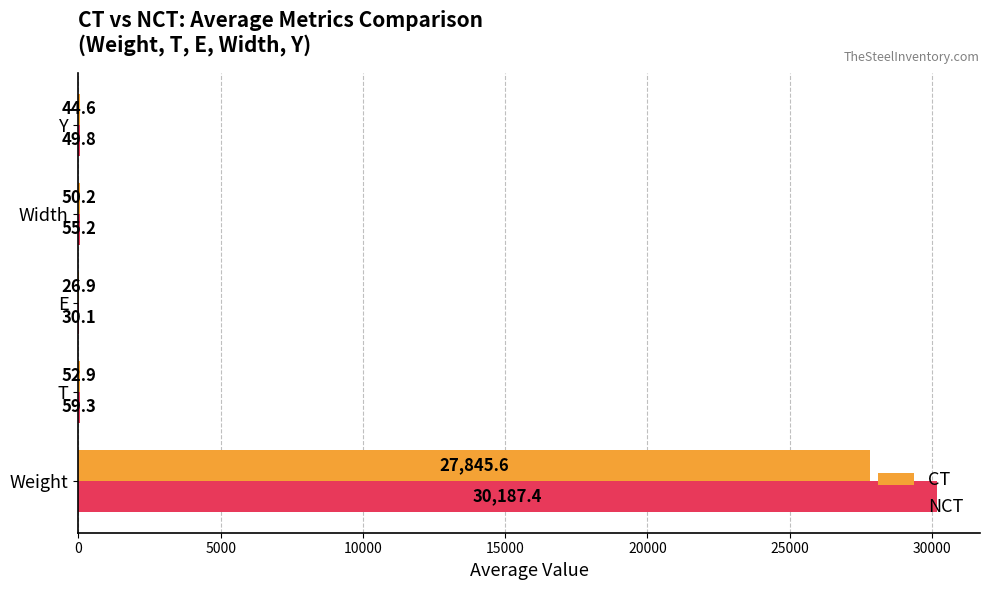

The value of NCT at Width is 55.2. True or false?

True